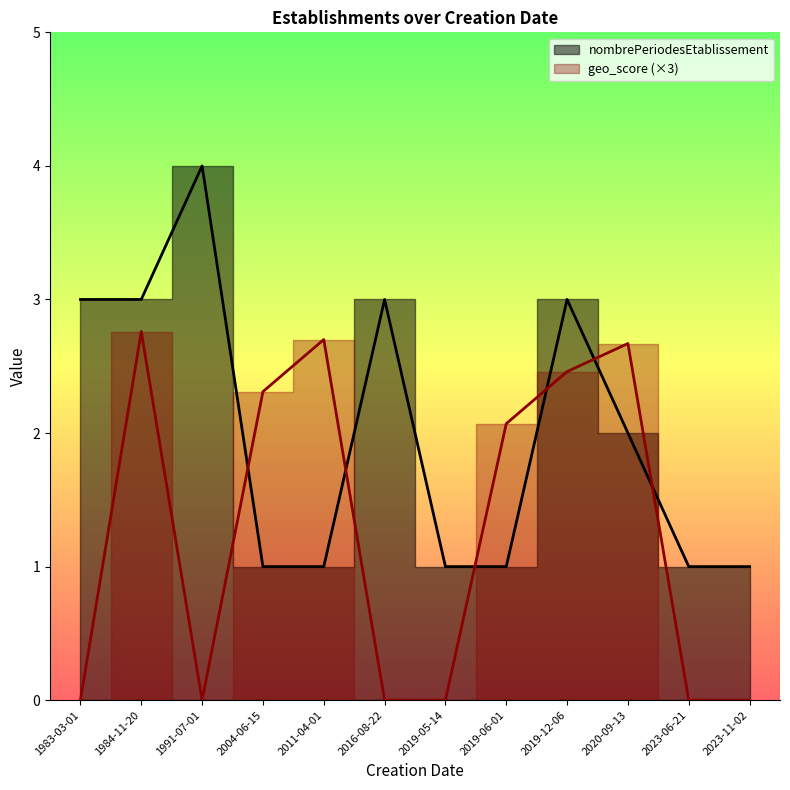

Is the value of nombrePeriodesEtablissement at 2004-06-15 greater than the value of geo_score at 2019-05-14?

Yes